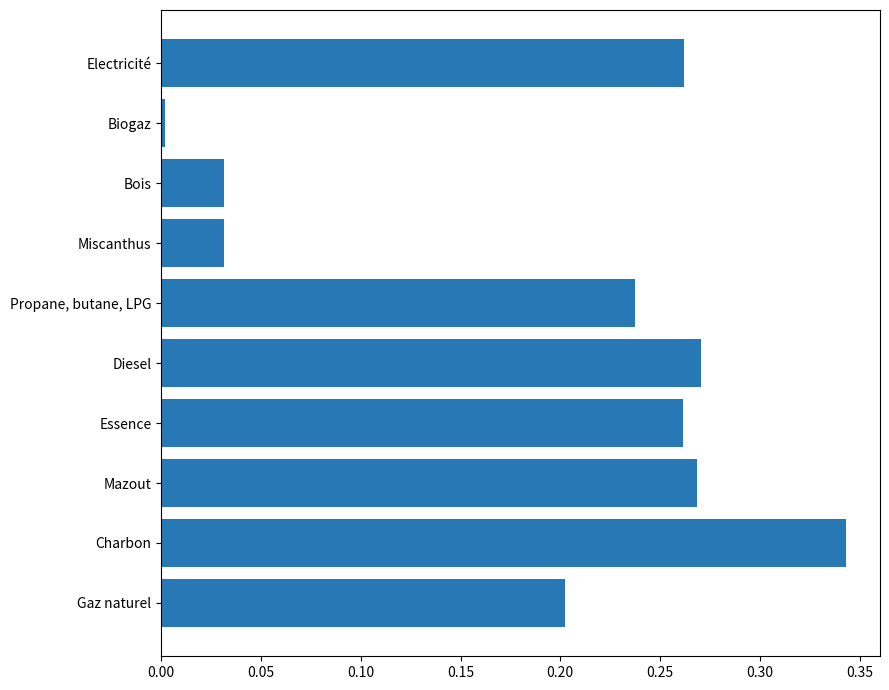

Is it true that the value at Mazout is 0.1?

False